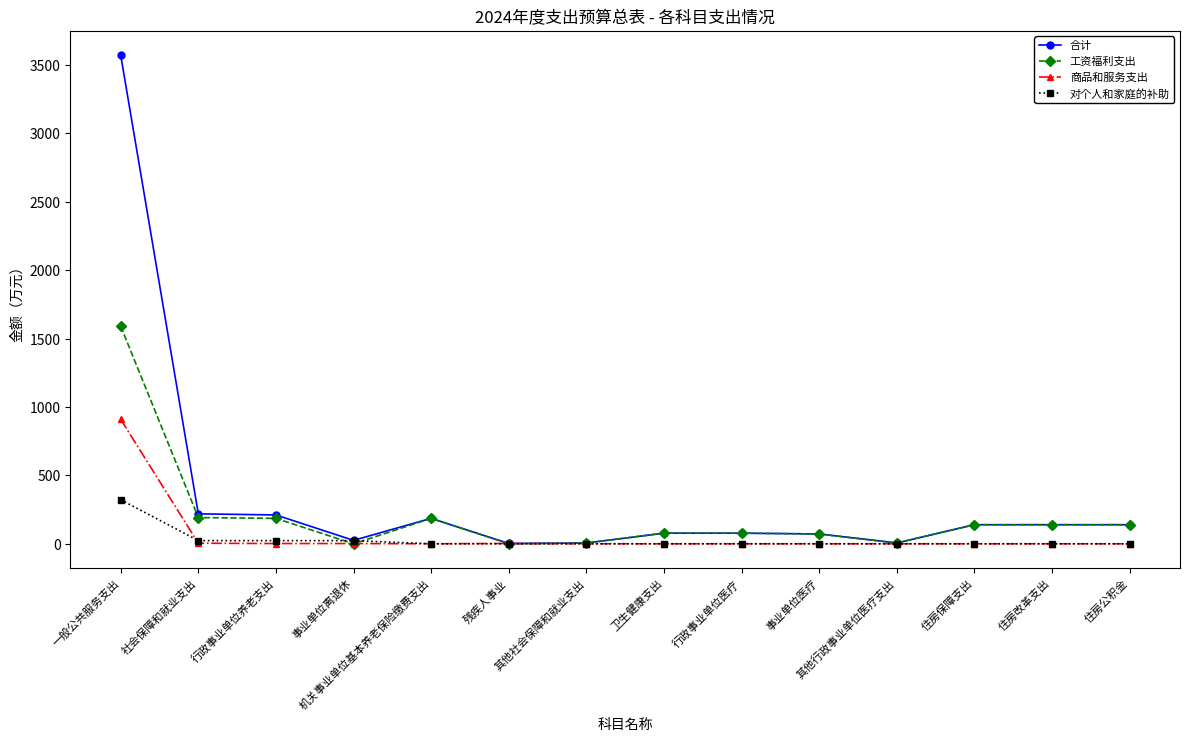

Which series has the widest spread of values?

合计